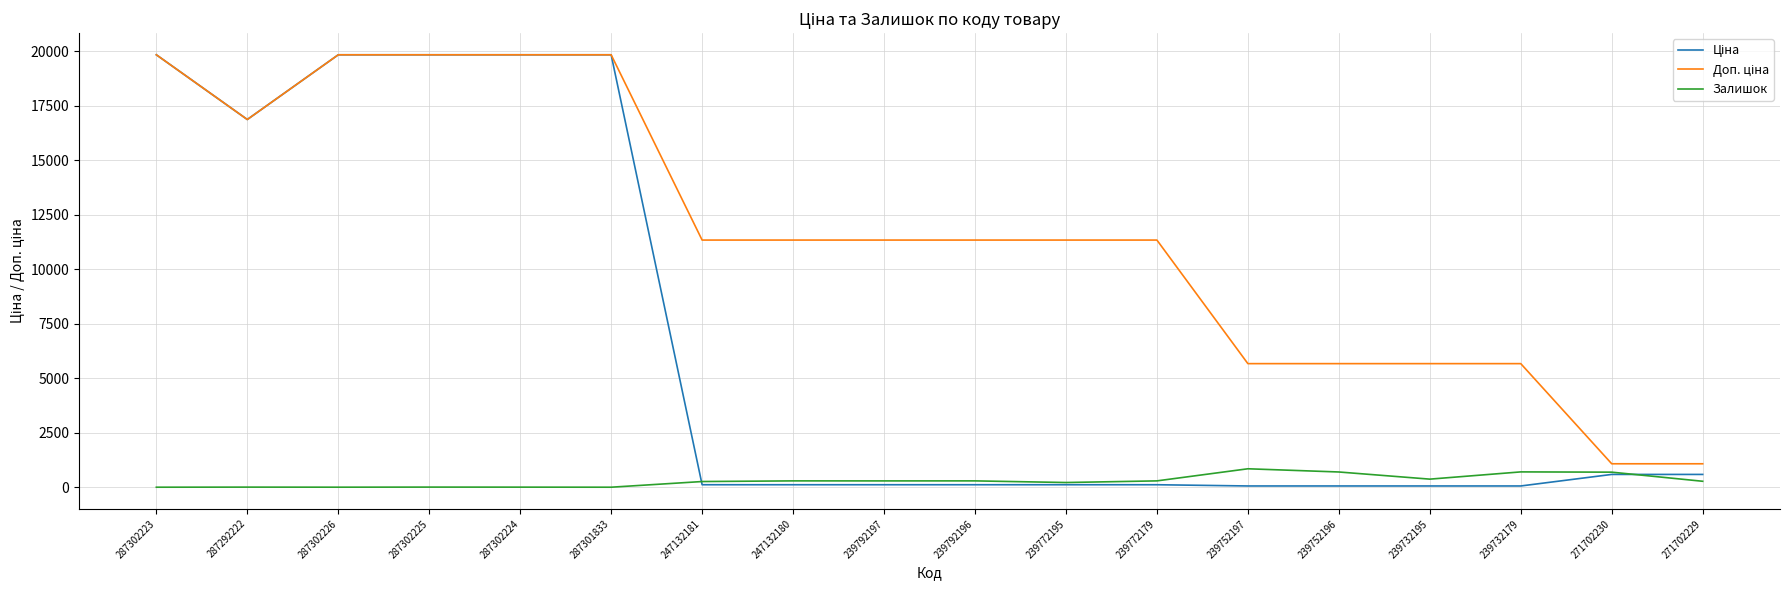

How many categories are shown in the chart?

18